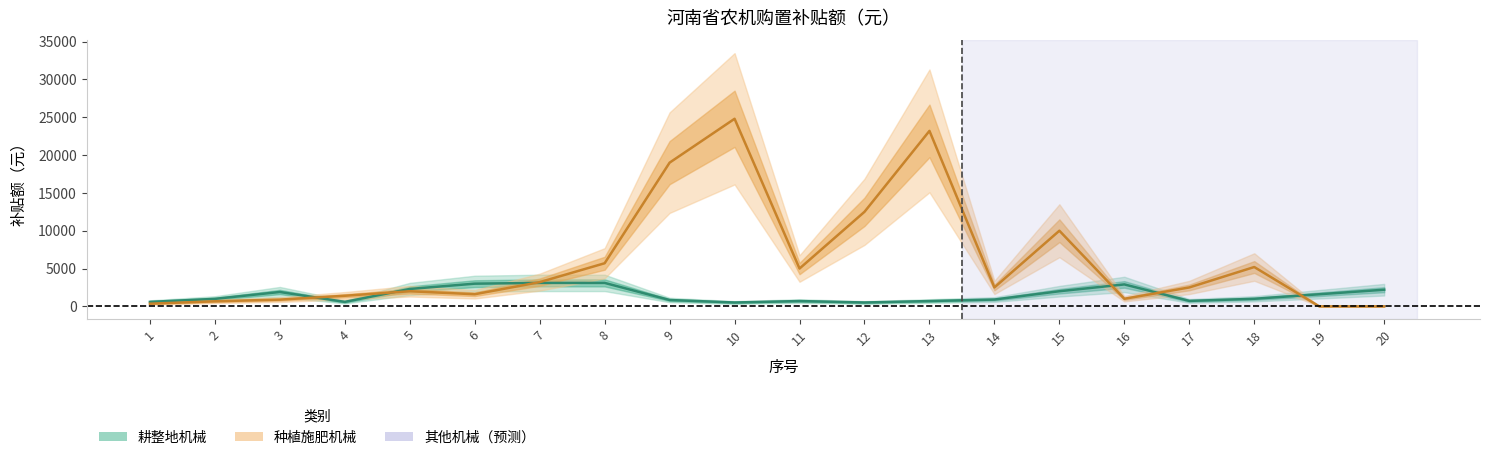

What is the difference between the highest and lowest values at 20?

2200